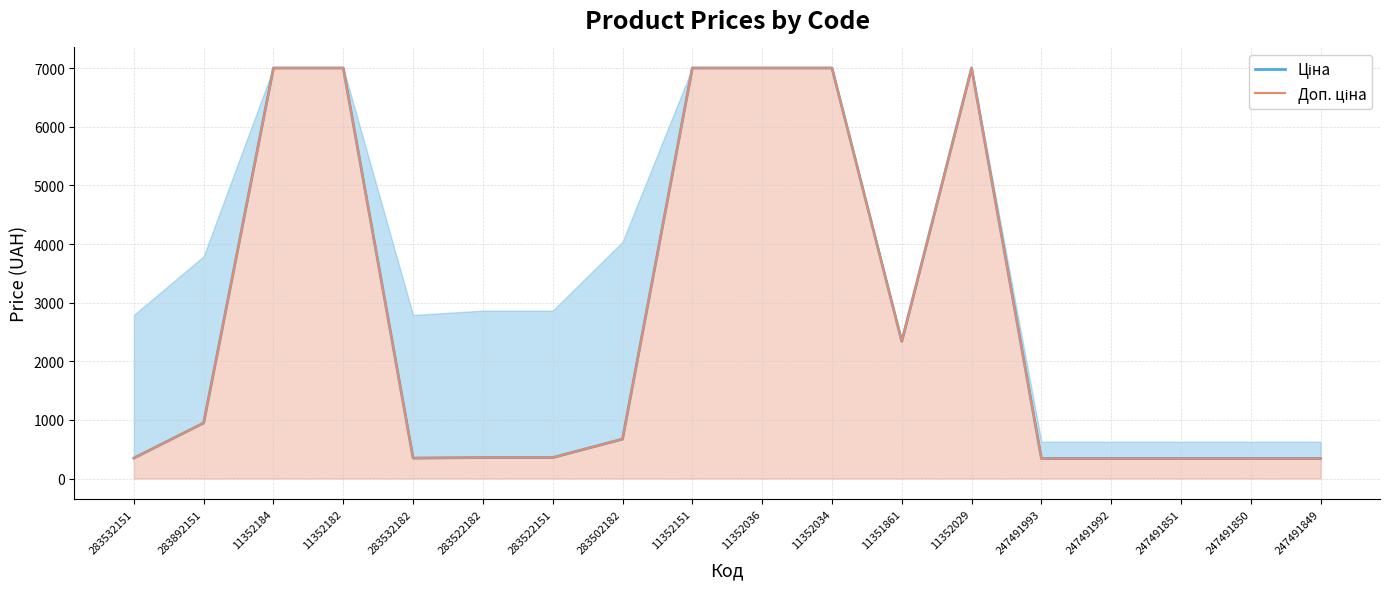

At which category is the sum across all series the highest?

11352184